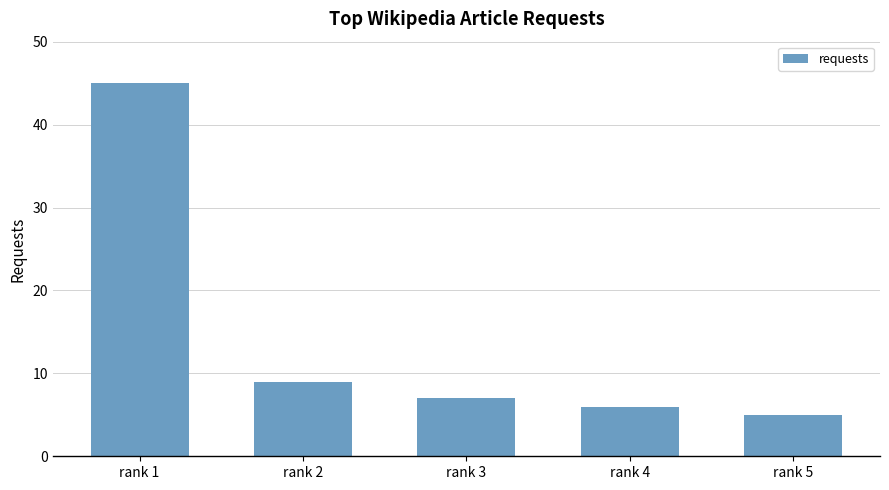

At which label is the value closest to 25?

rank 2